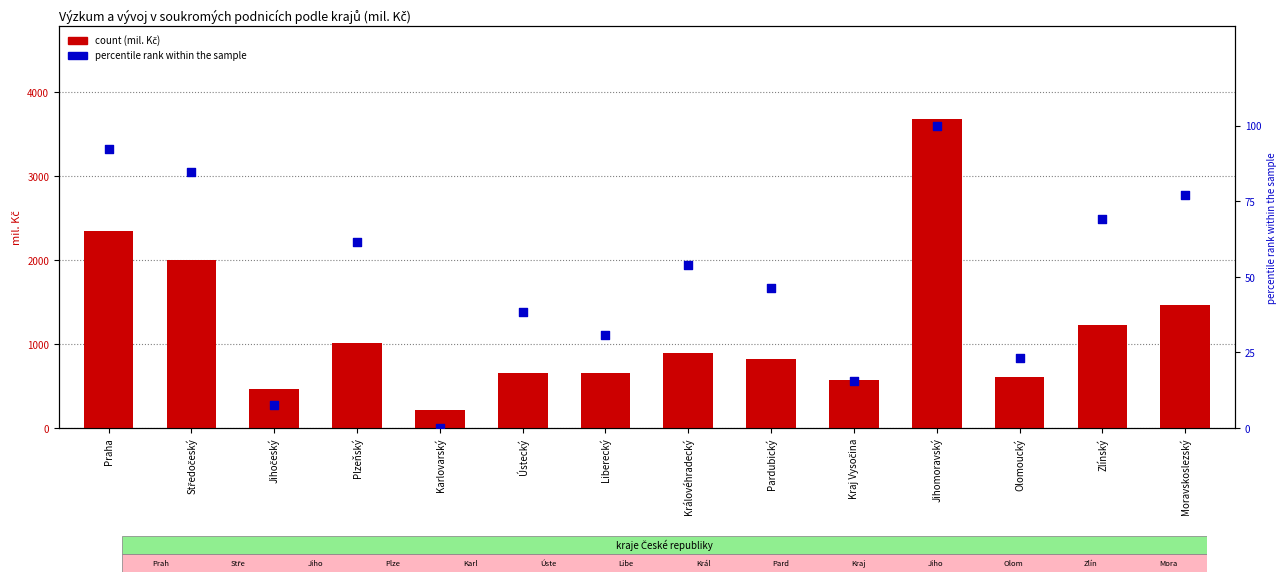

At which category is the sum across all series the highest?

Jihomoravský